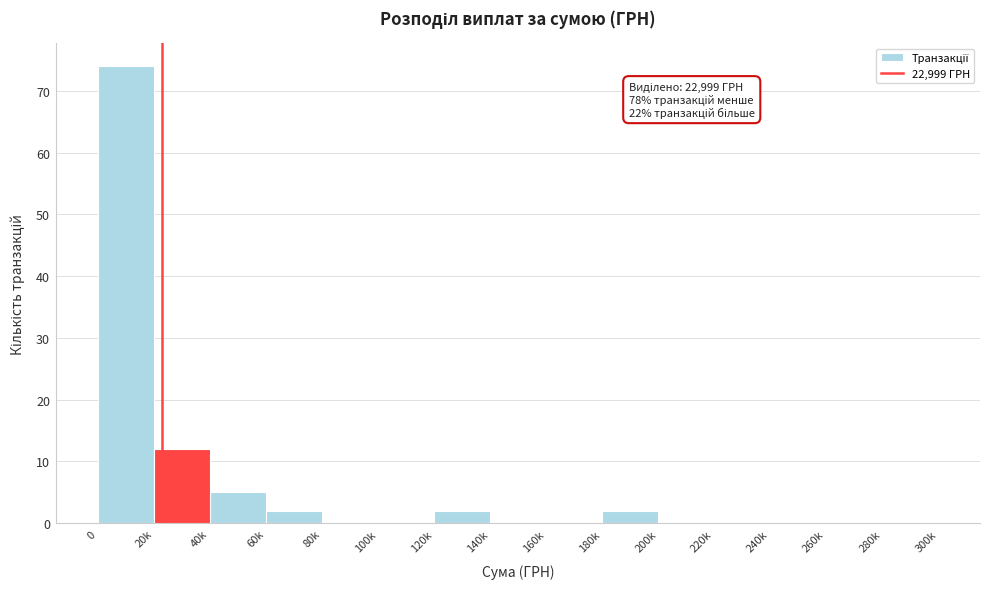

Reading left to right, what are all the values shown in this chart?

0=74	20k=12	40k=5	60k=2	80k=0	100k=0	120k=2	140k=0	160k=0	180k=2	200k=0	220k=0	240k=0	260k=0	280k=0